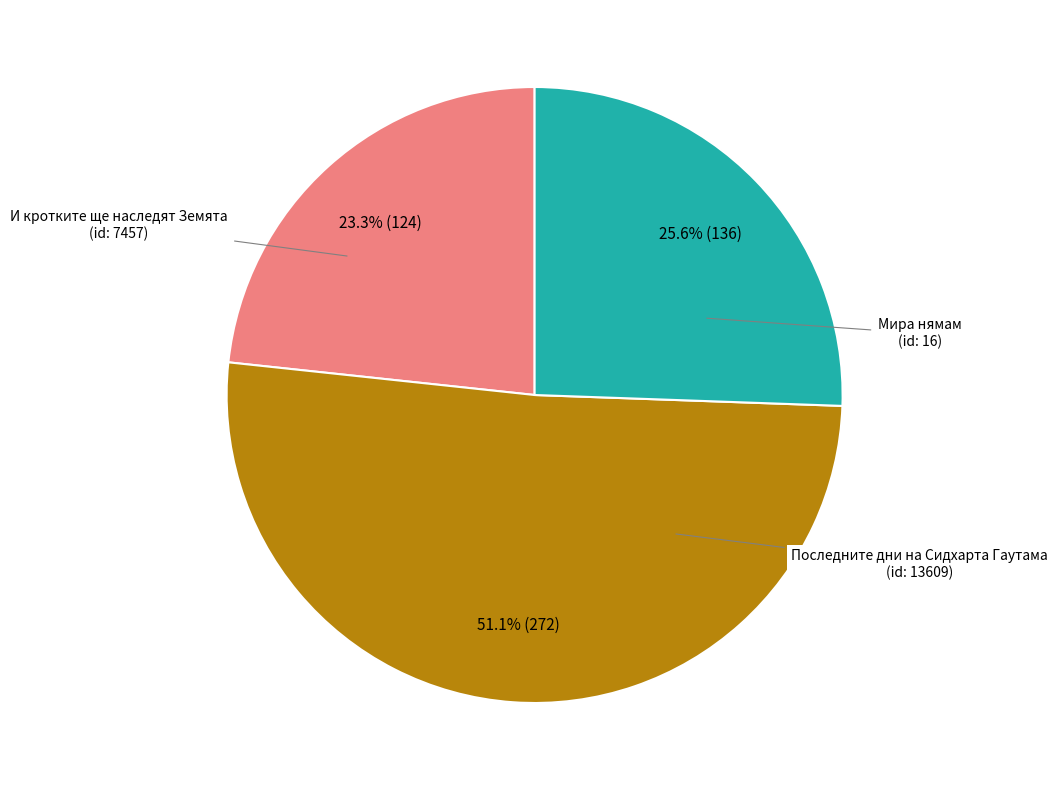

Is there a majority slice in this chart?

Yes